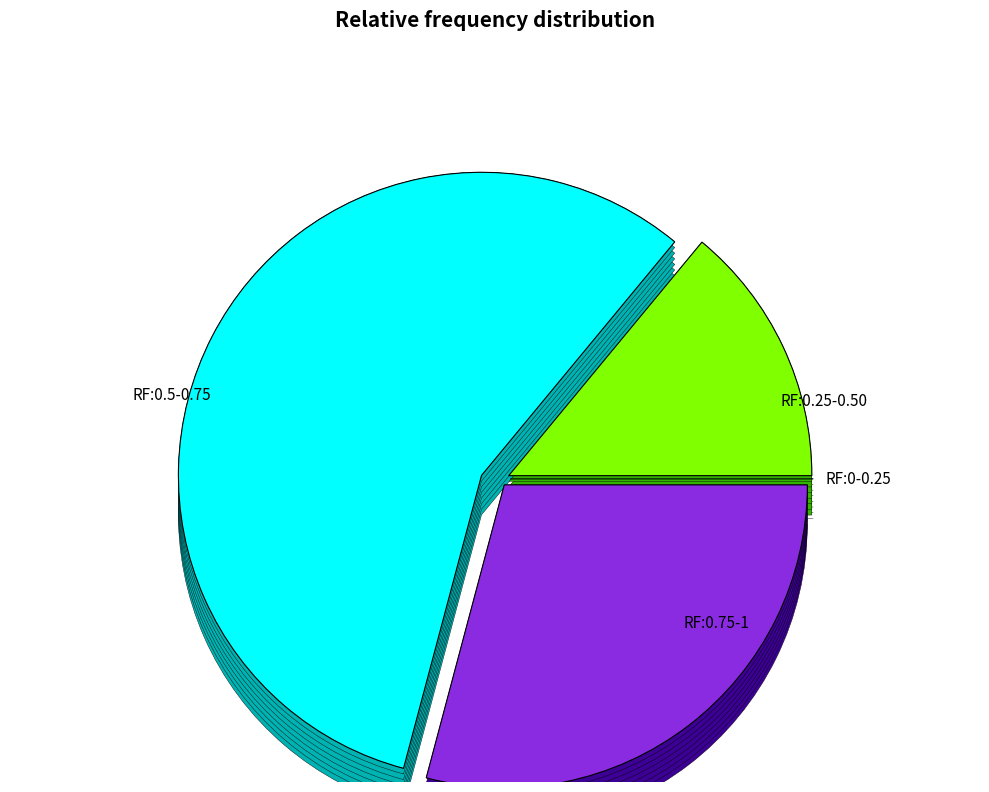

Is it true that pct35 is 1% of the pie?

False